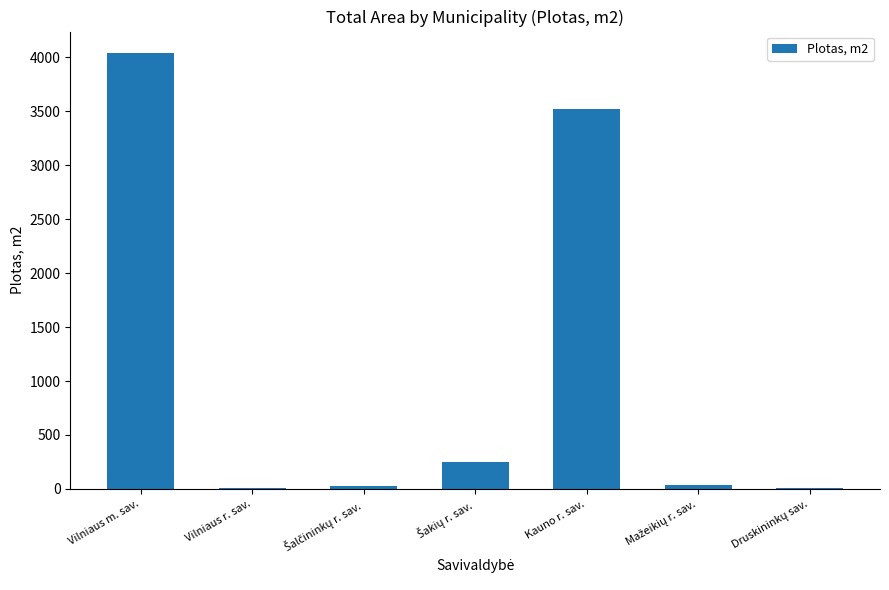

What is the sum of all values?

7886.7